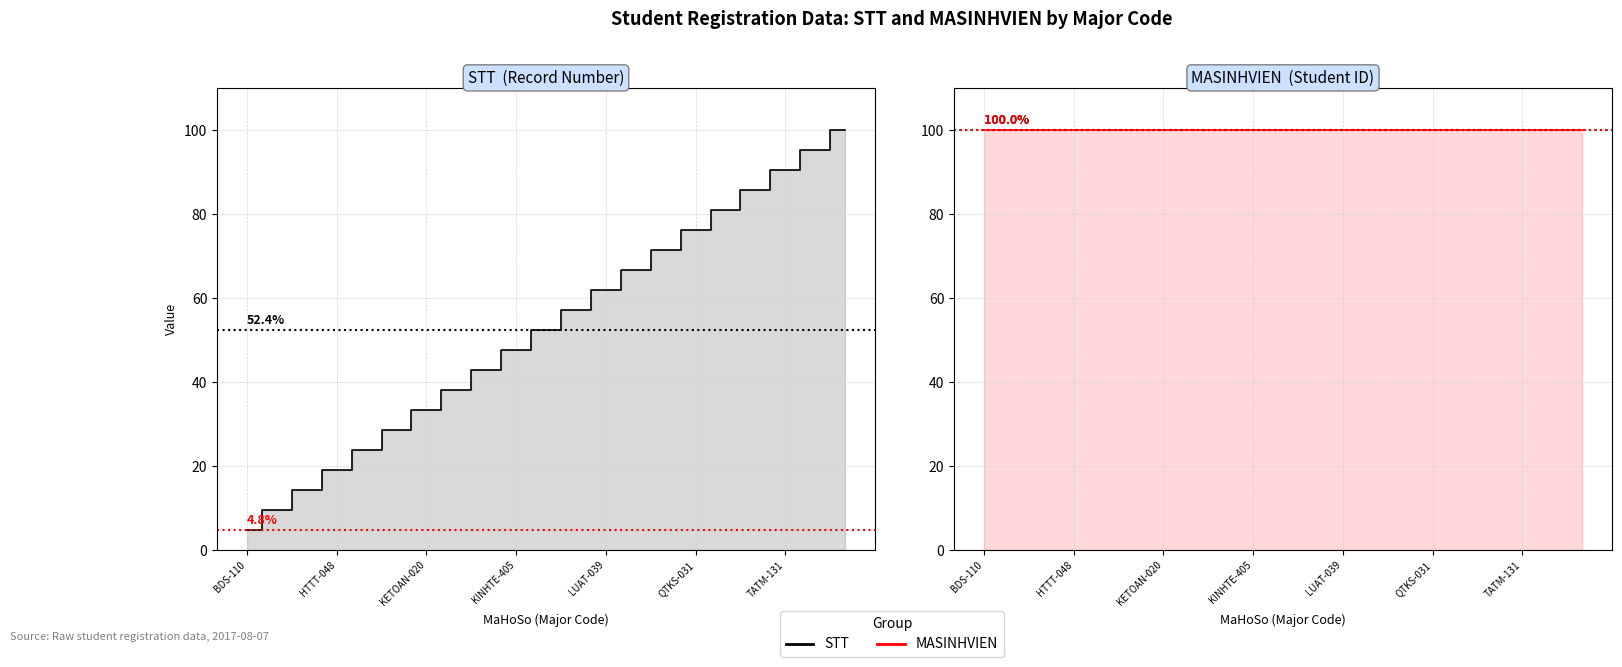

Reading left to right, extract all data points from this chart.

STT: 4.8	9.5	14.3	19.0	23.8	28.6	33.3	38.1	42.9	47.6	52.4	57.1	61.9	66.7	71.4	76.2	81.0	85.7	90.5	95.2	100.0
MASINHVIEN: 100.0	100.0	100.0	100.0	100.0	100.0	100.0	100.0	100.0	100.0	100.0	100.0	100.0	100.0	100.0	100.0	100.0	100.0	100.0	100.0	100.0